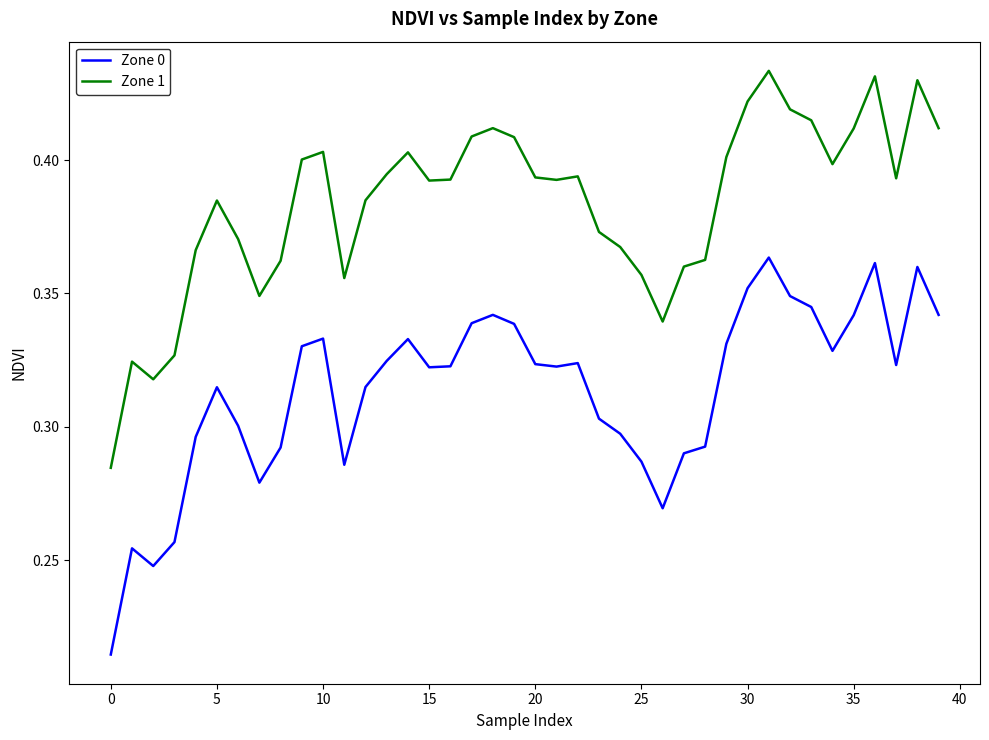

True or false: Zone 0 has more than 1 interior local peaks.

True